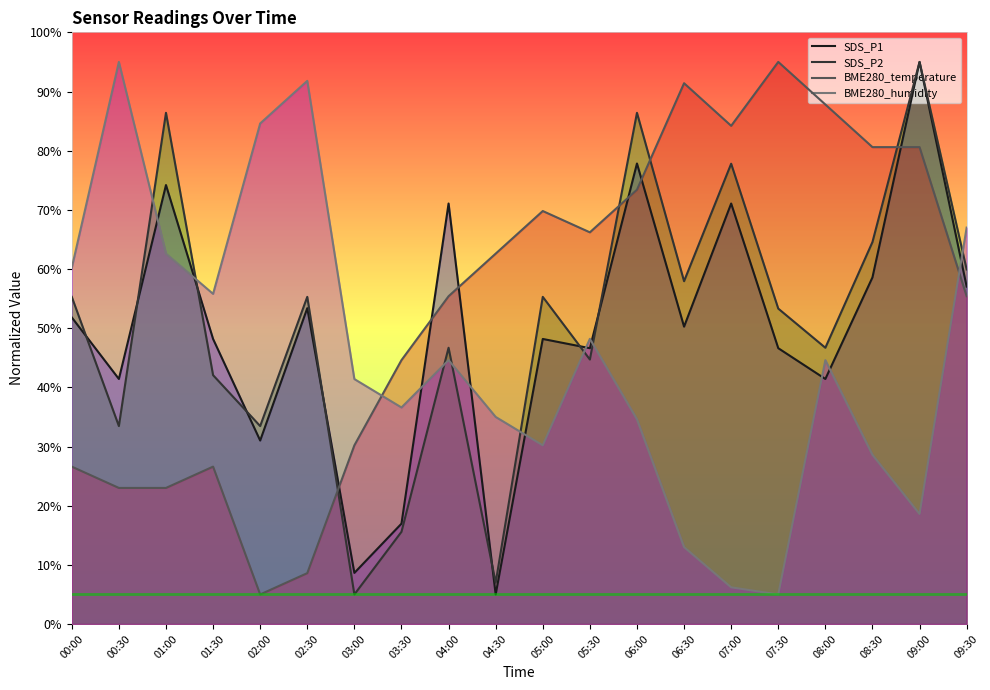

Rank the categories by BME280_temperature value from highest to lowest.

07:30, 06:30, 08:00, 07:00, 08:30, 09:00, 06:00, 05:00, 05:30, 04:30, 04:00, 09:30, 03:30, 03:00, 00:00, 01:30, 00:30, 01:00, 02:30, 02:00